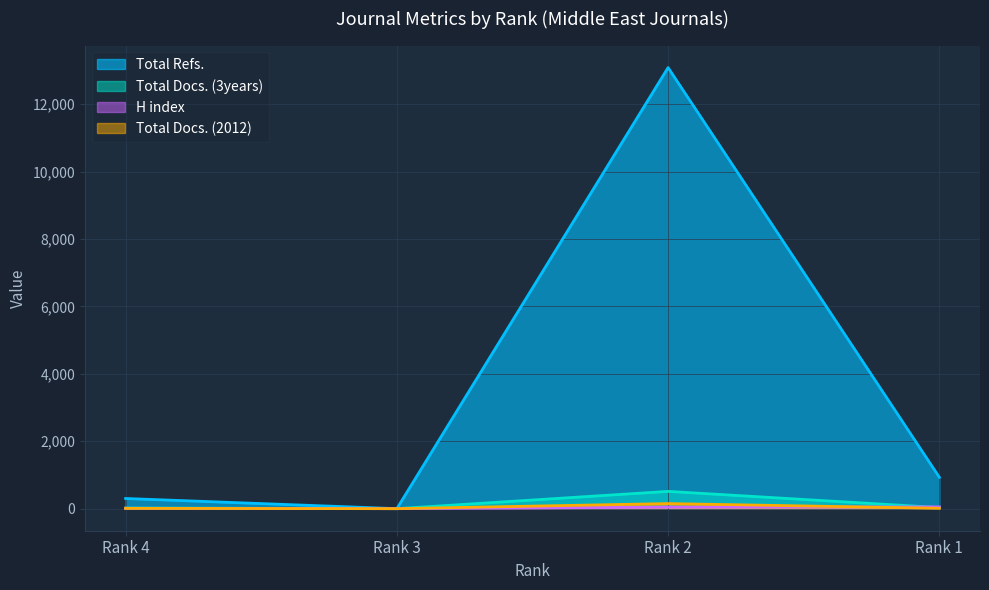

Which category has the highest value in the Total Docs. (3years) series?

Rank 2